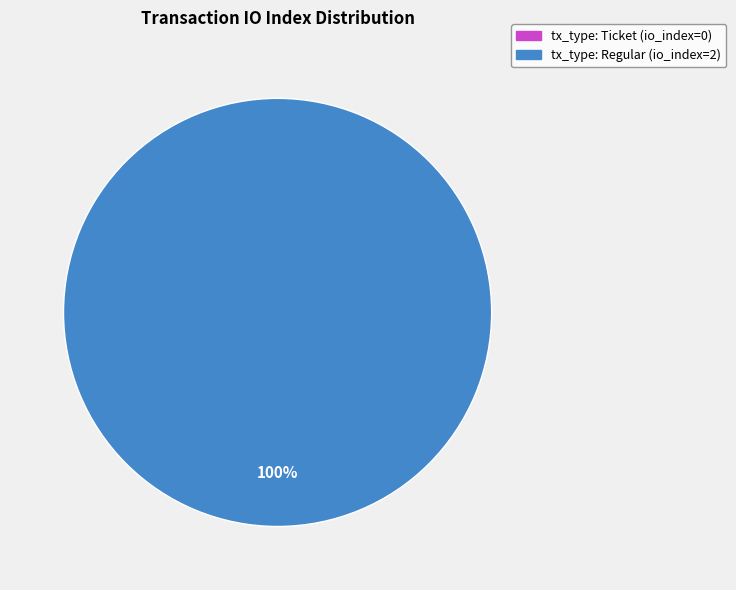

Is there a majority slice in this chart?

Yes